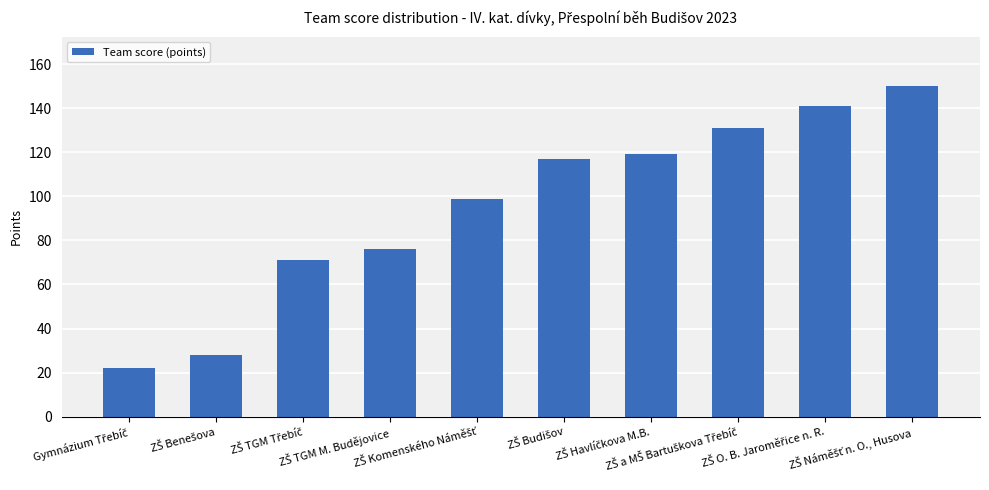

What is the value of the 1st bar from the left?

22